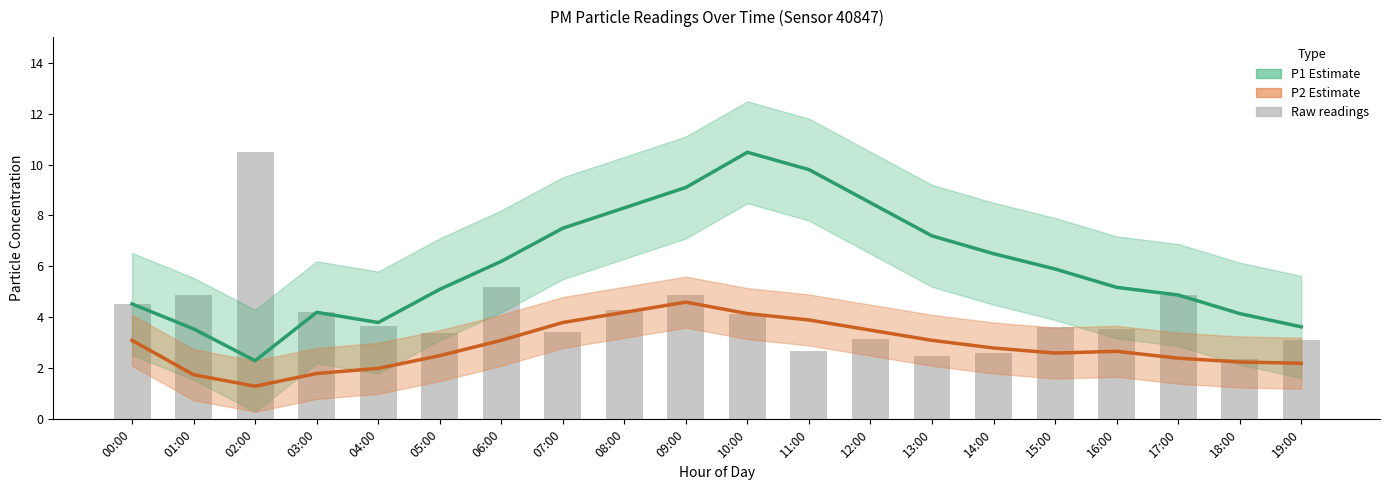

Which category has the highest value across all series?

10:00